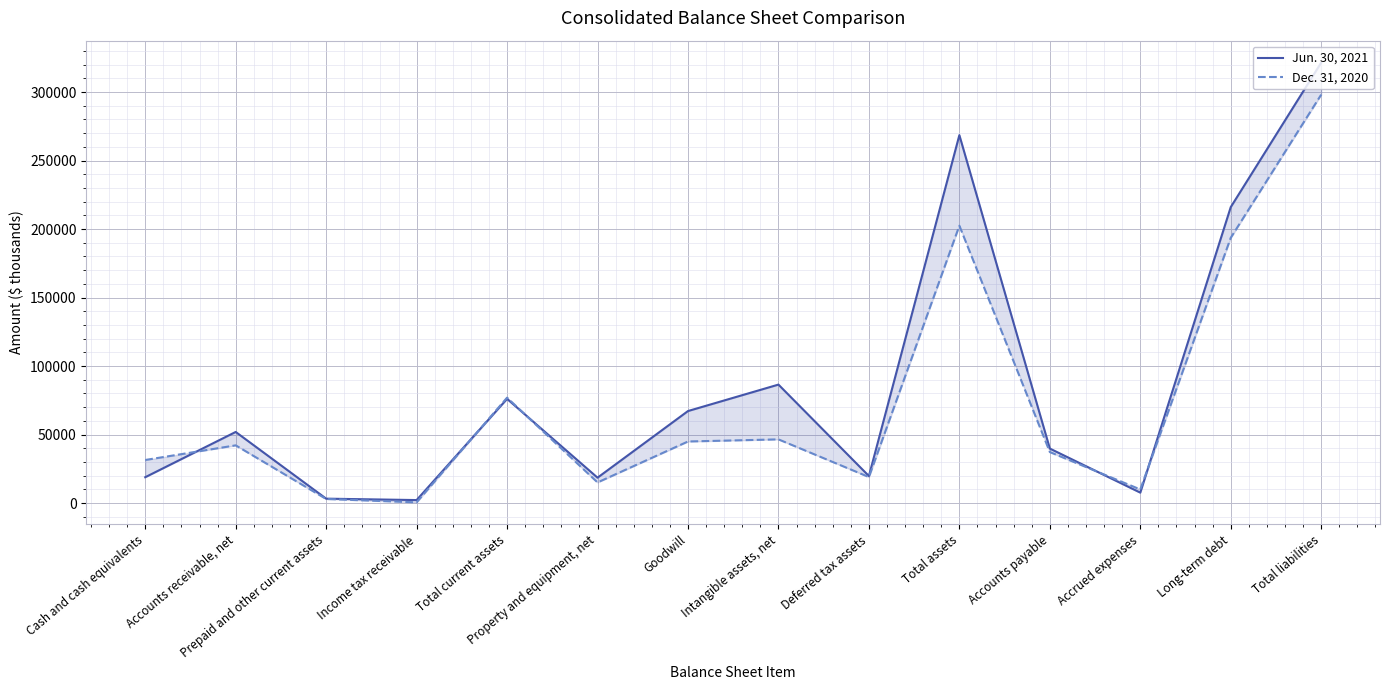

True or false: Jun. 30, 2021 has more than 1 interior local peaks.

True